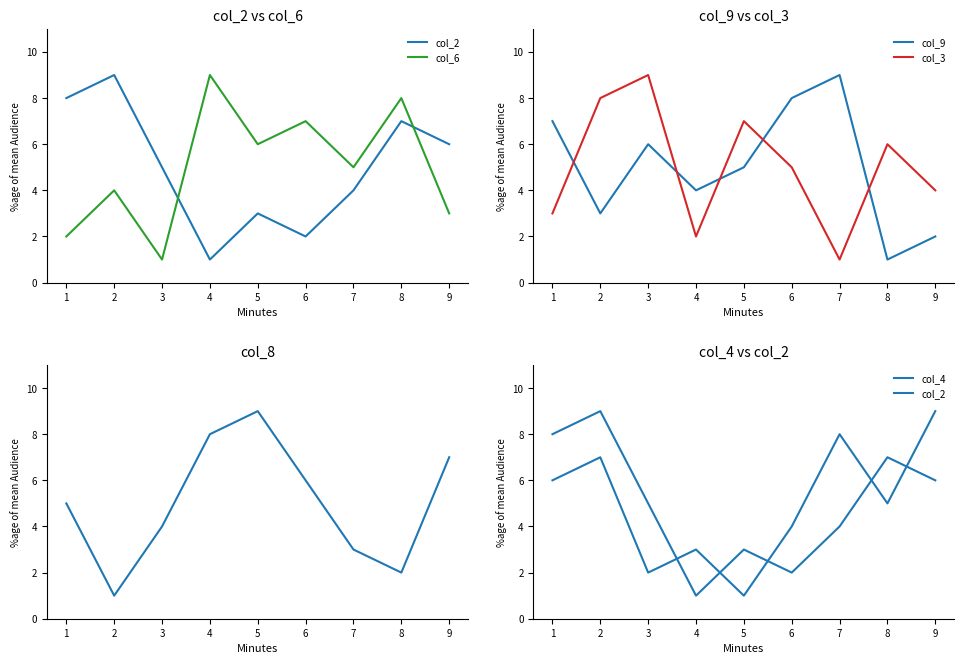

Which series has the largest range (max minus min)?

col_2